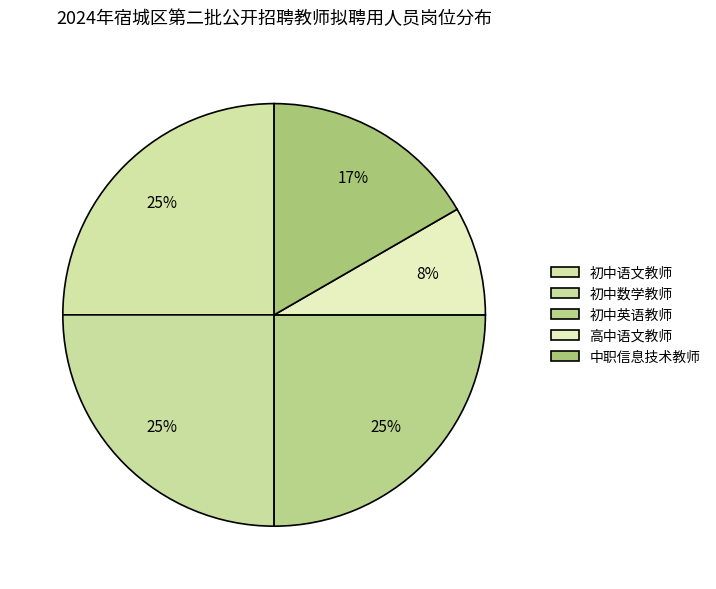

True or false: 中职信息技术教师 accounts for 17% of the total.

True